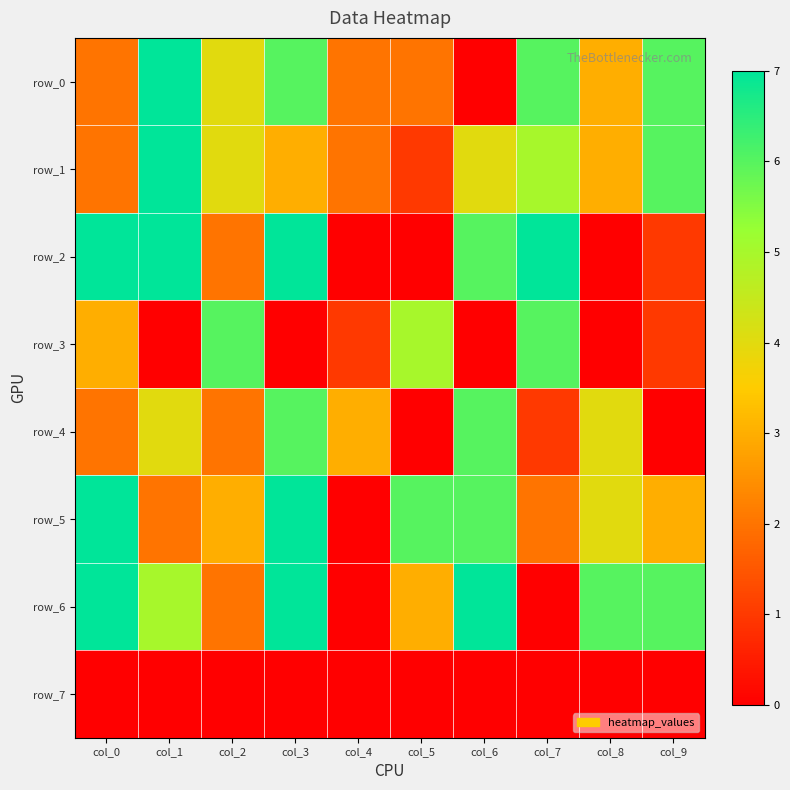

Which category has the highest value across all series?

col_1